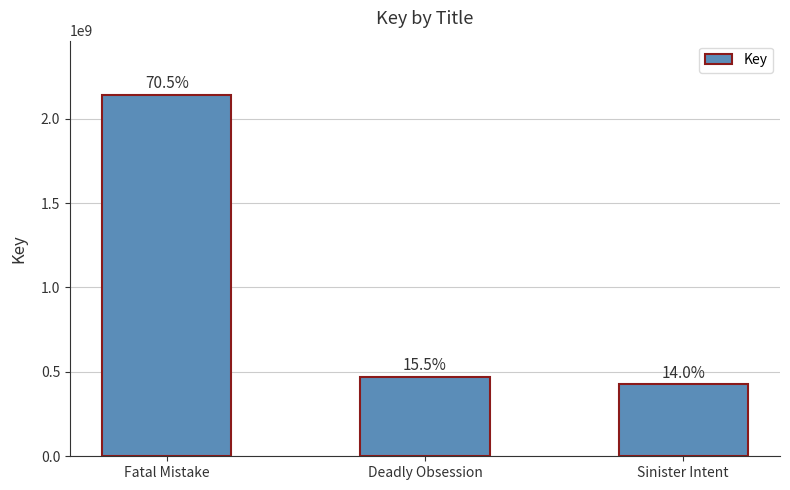

How many bars are there in total?

3